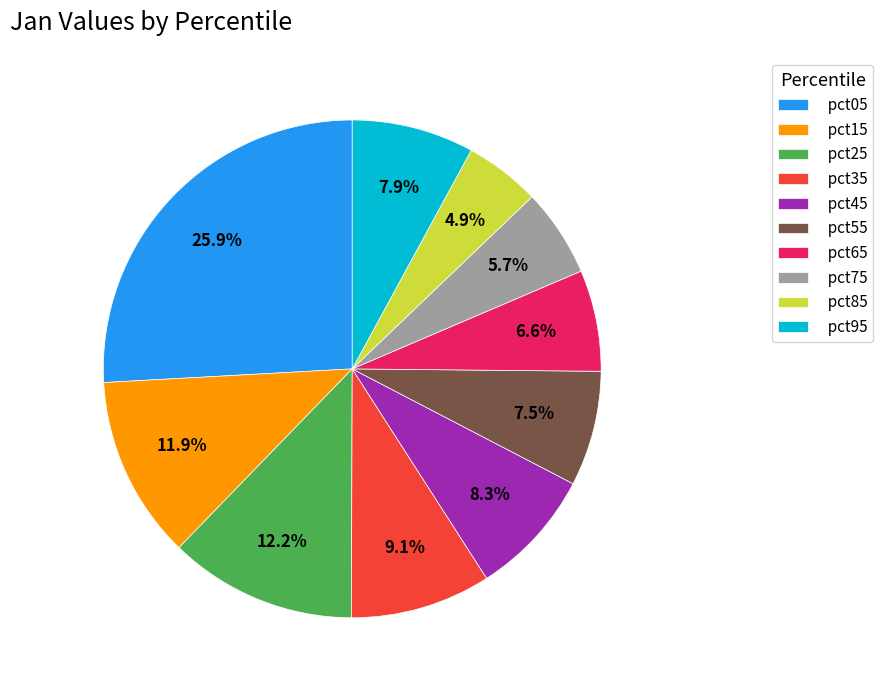

To the nearest percent, what is the difference between the largest and smallest slice percentages?

21%